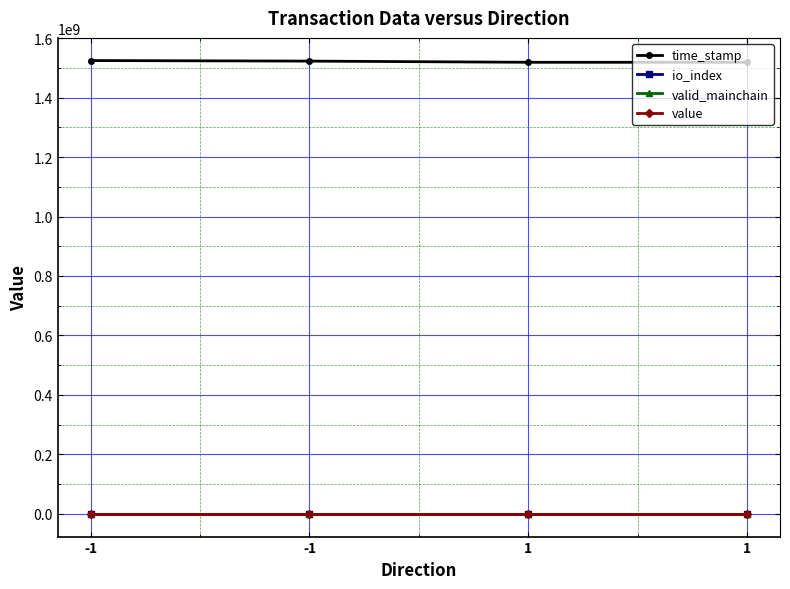

Reading left to right, extract all data points from this chart.

time_stamp: -1=1524384141.0	-1=1522549002.0	1=1518563464.0	1=1518563464.0
io_index: -1=1.0	-1=1.0	1=0.0	1=0.0
valid_mainchain: -1=1.0	-1=1.0	1=1.0	1=1.0
value: -1=80.7	-1=80.7	1=80.7	1=80.7